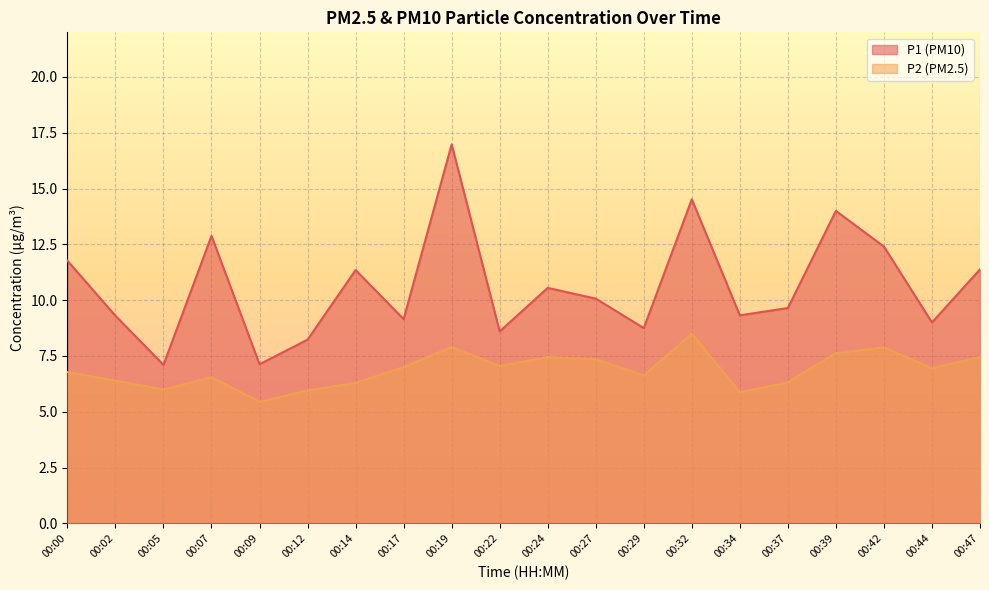

What is the lowest value of the P2 series?

5.5